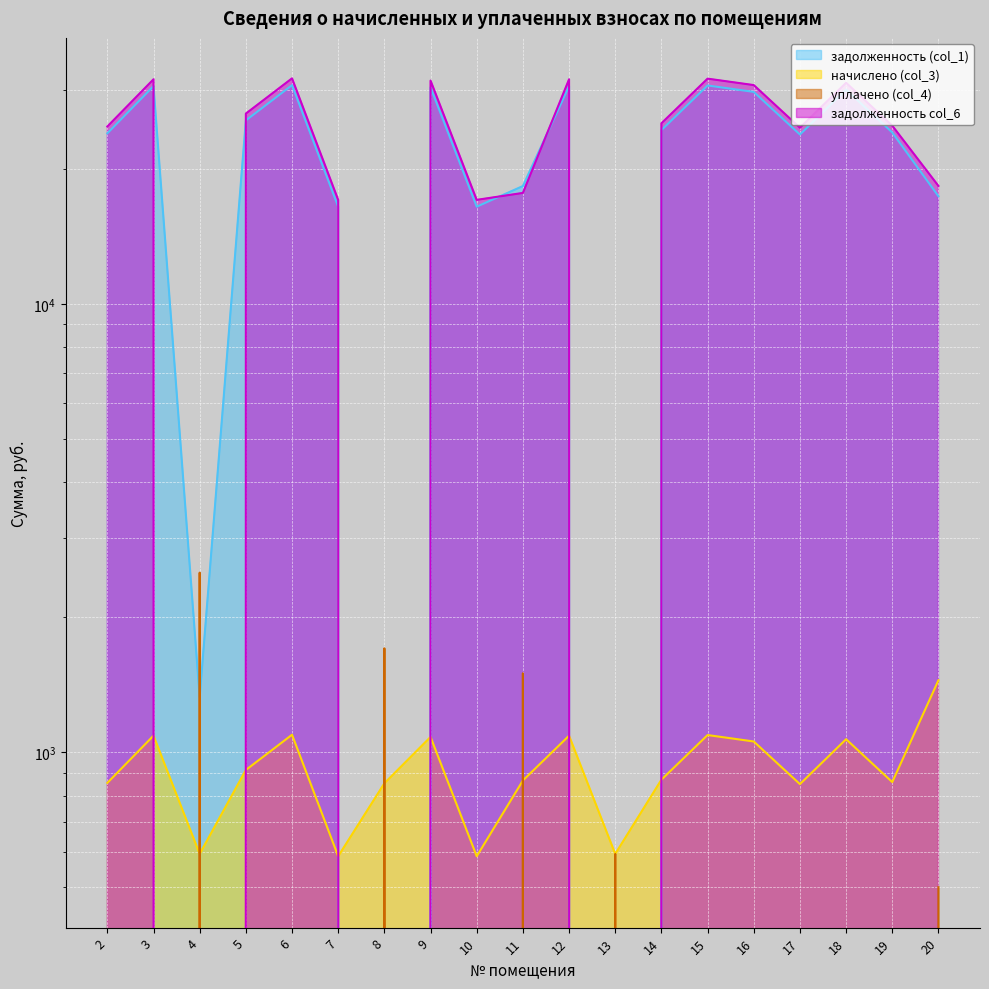

At how many categories does at least one series exceed 17267?

14